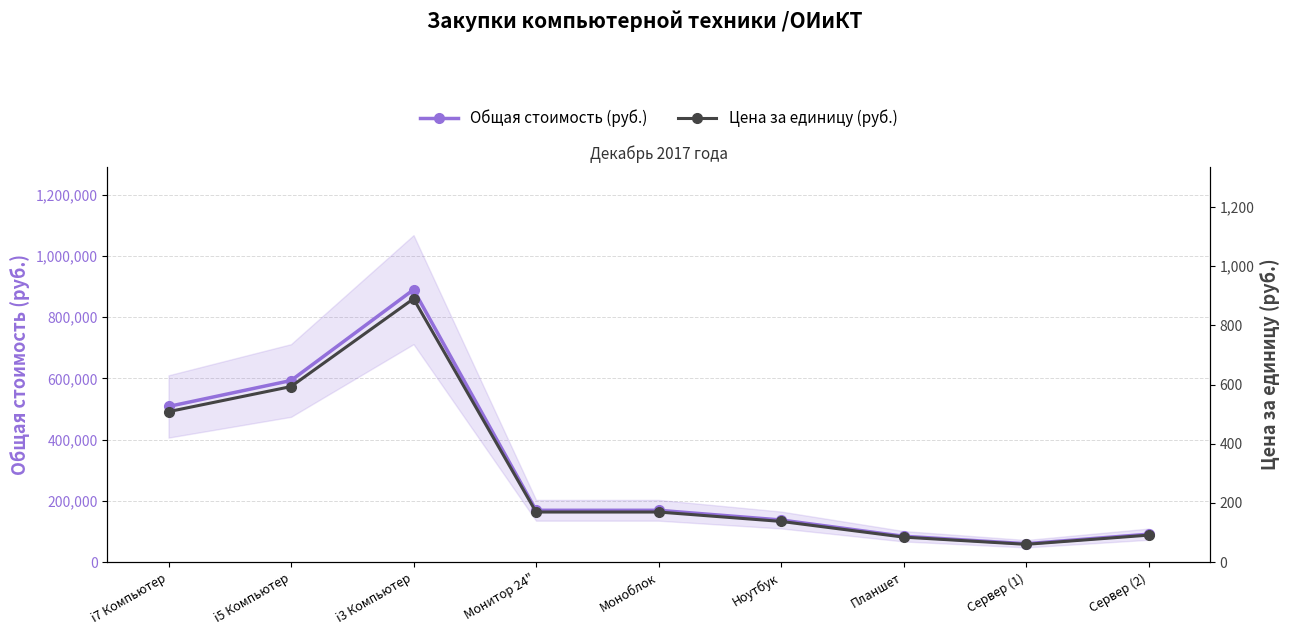

What is the average value of the Цена за единицу (руб.) series?

300.5